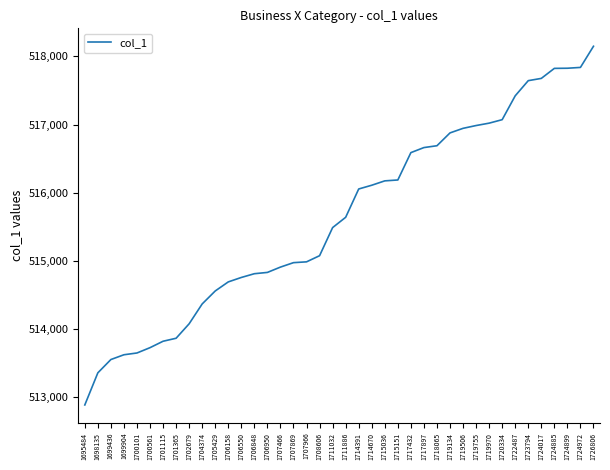

What value does the data have at 1719134?

516877